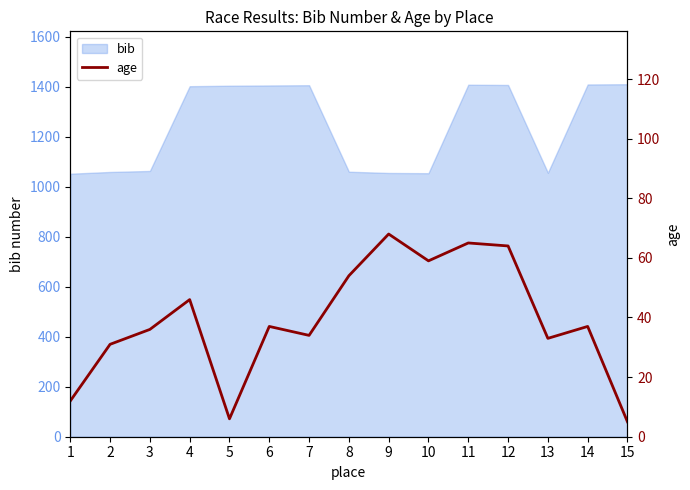

True or false: there are more than 1 points higher than both neighbors.

True